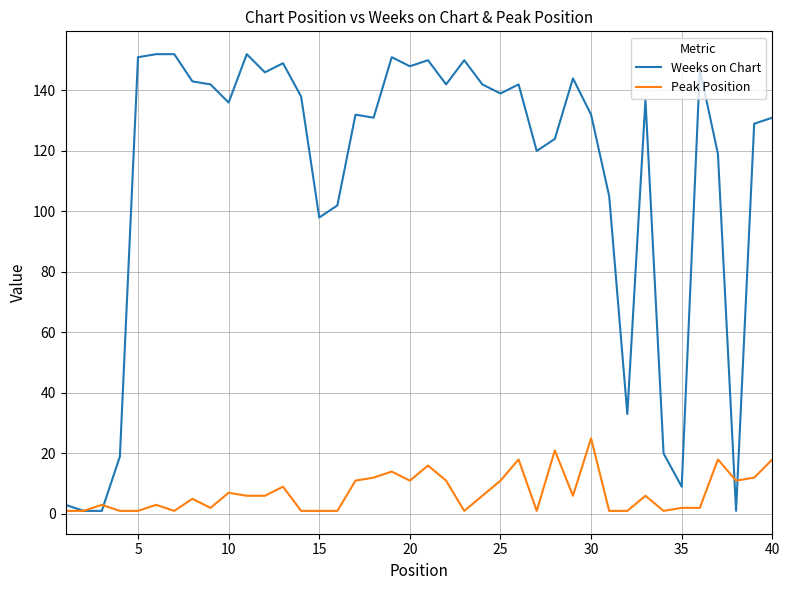

Which series has the largest range (max minus min)?

Weeks on Chart